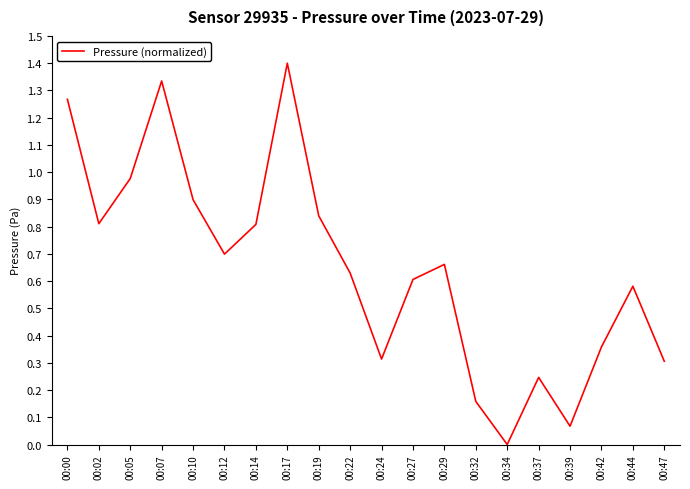

Is it true that the value at 00:14 is 0.8?

True